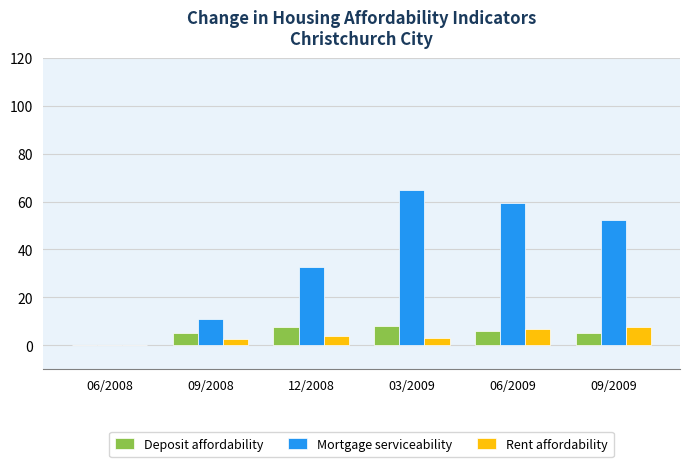

The value of Rent affordability at 12/2008 is 3.7. True or false?

True